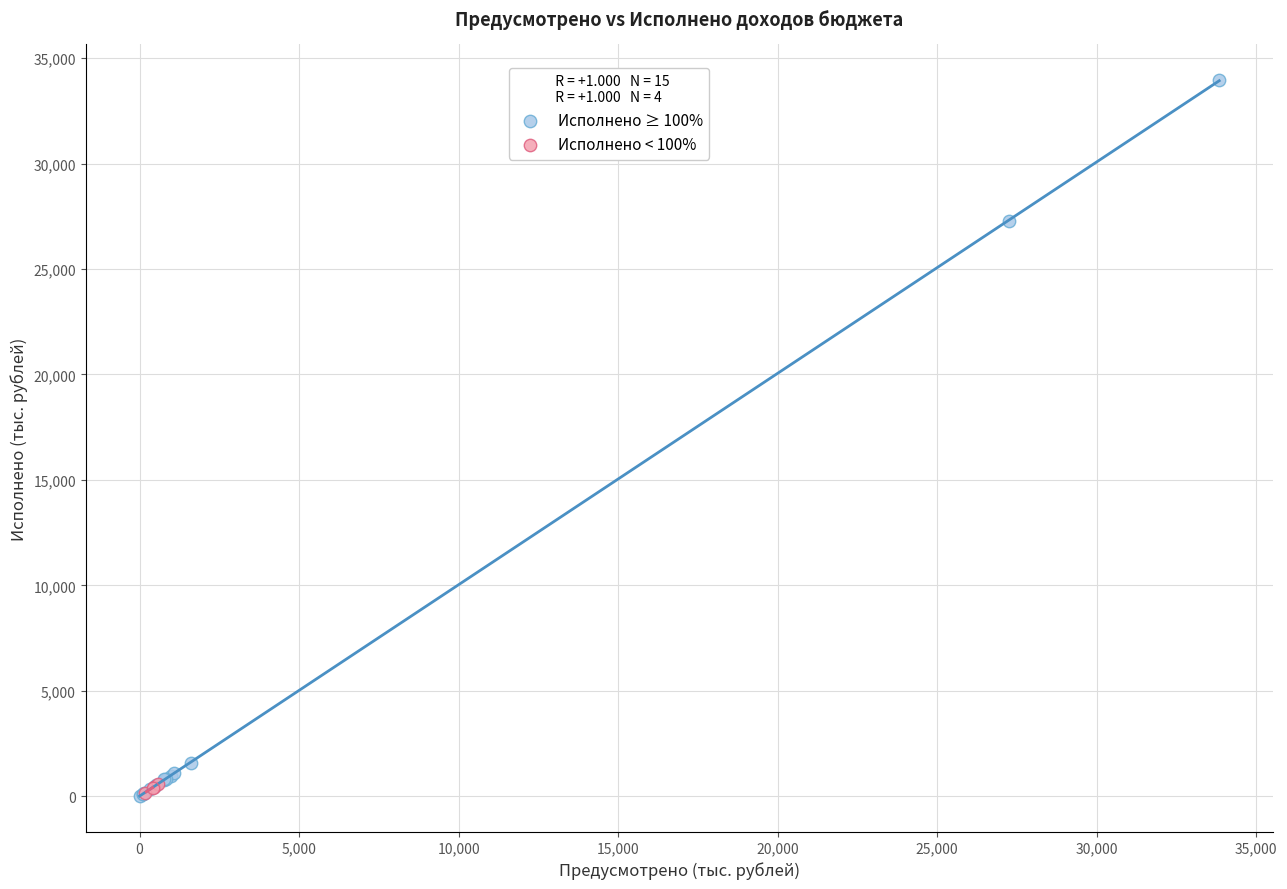

Which series reaches the maximum Y coordinate?

Исполнено ≥ 100%